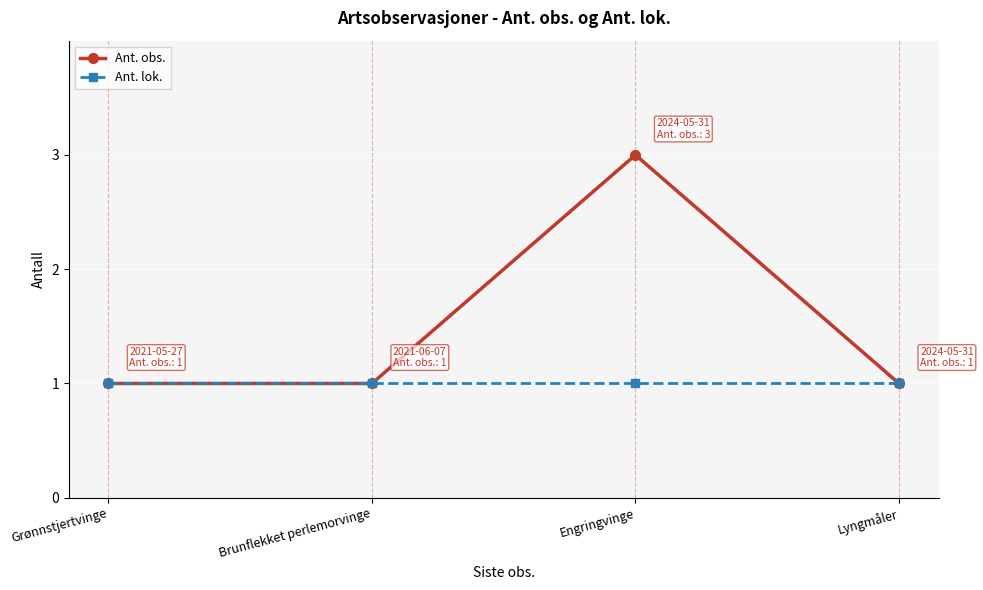

Reading left to right, transcribe all the data shown in this chart.

Ant. obs.: 1	1	3	1
Ant. lok.: 1	1	1	1